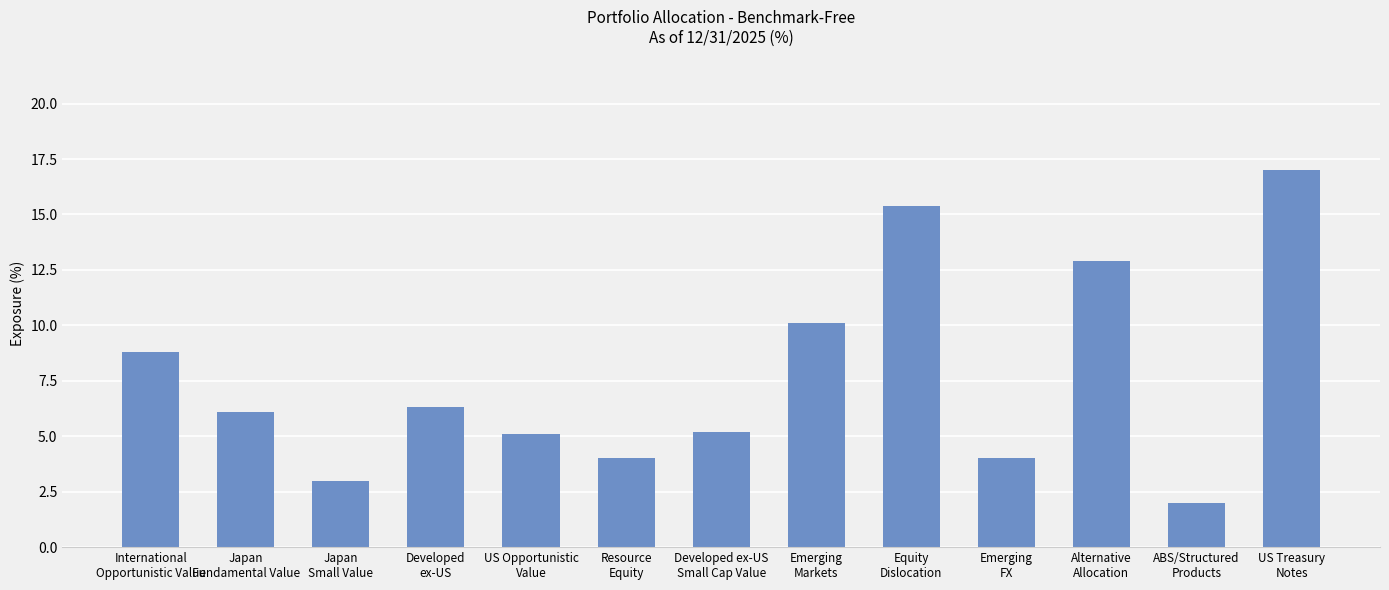

Which label corresponds to the largest value in the chart?

US Treasury
Notes